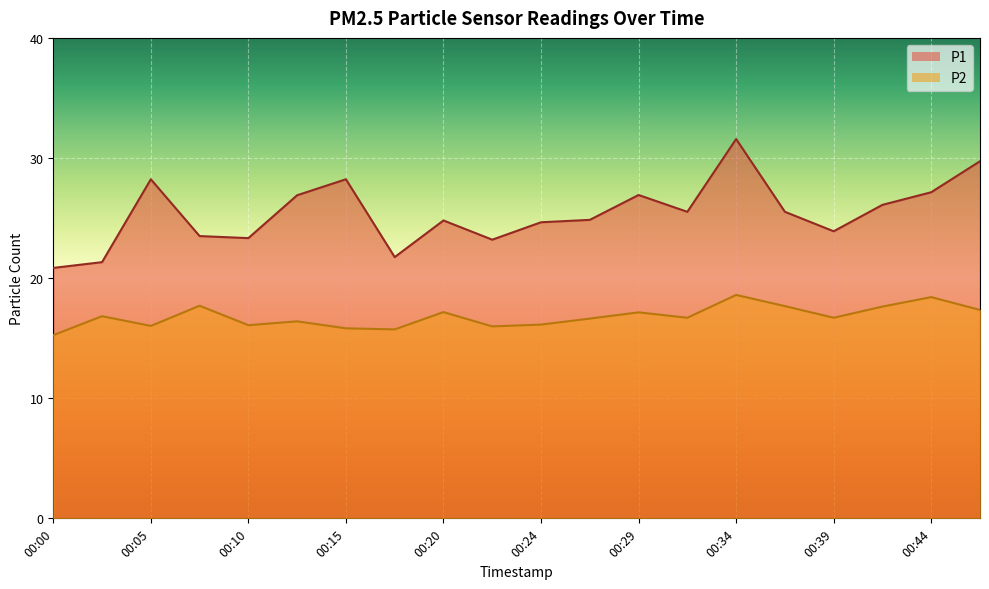

How many lines are shown in the chart?

2